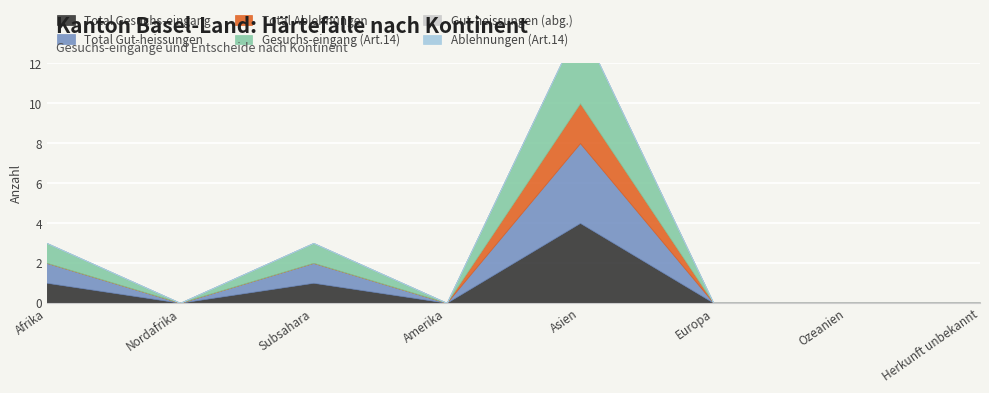

What is the difference between the maximum and minimum values in the Total Ablehnungen series?

2